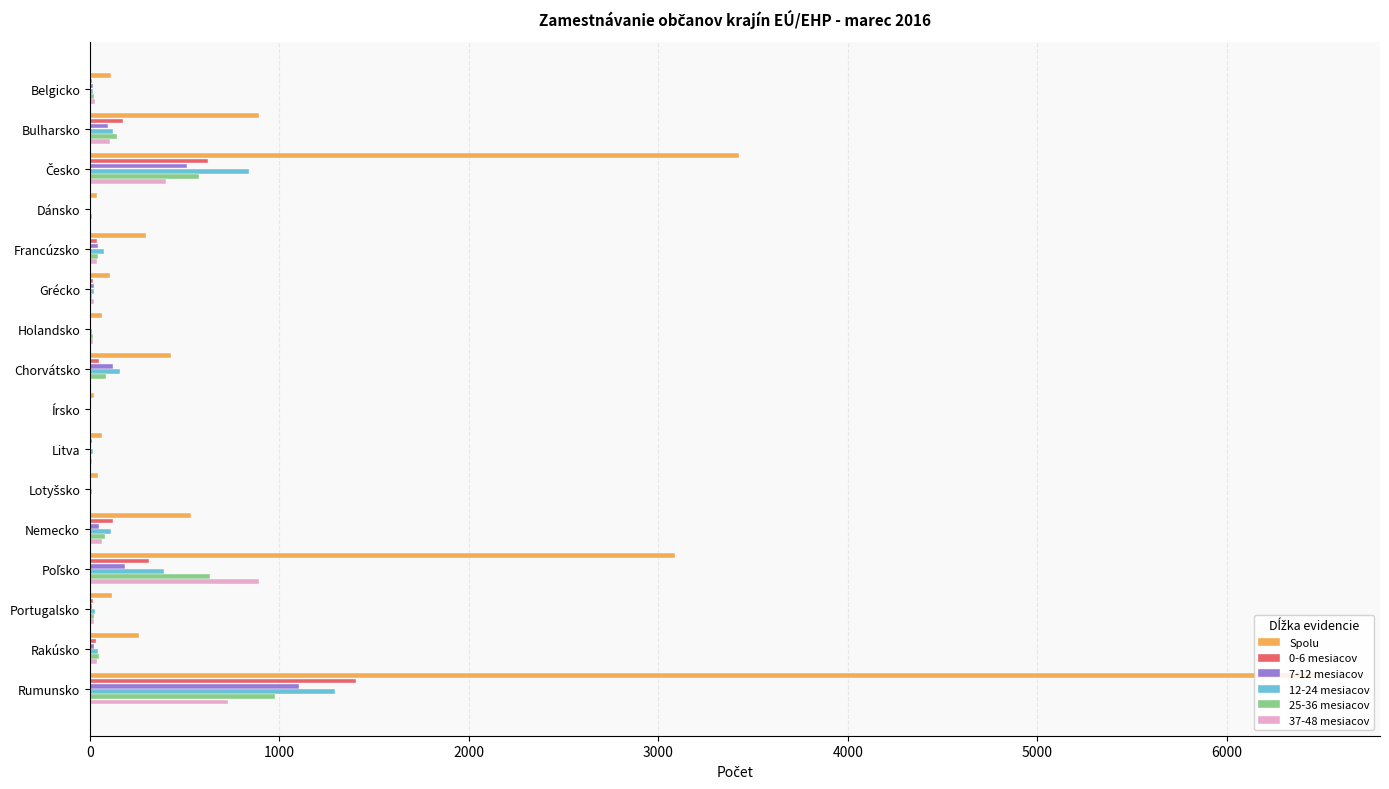

What is the average value of the 7-12 mesiacov series?

139